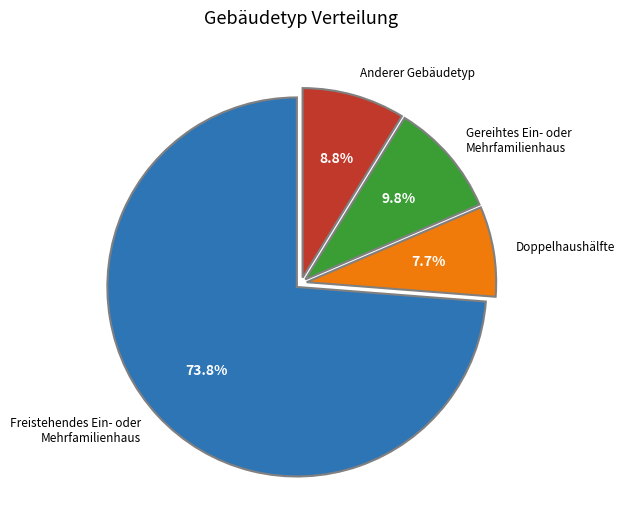

Rank the categories by value from lowest to highest.

Doppelhaushälfte, Anderer Gebäudetyp, Gereihtes Ein- oder Mehrfamilienhaus, Freistehendes Ein- oder Mehrfamilienhaus